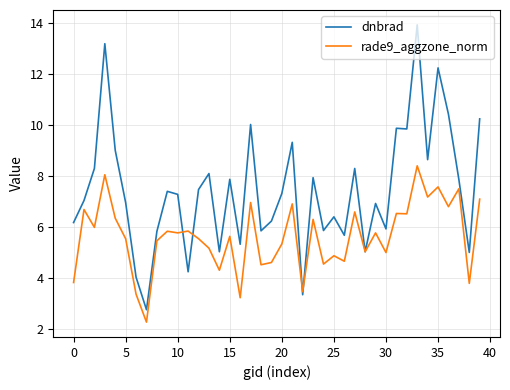

Rank the series by their maximum value, from lowest to highest.

rade9_aggzone_norm, dnbrad